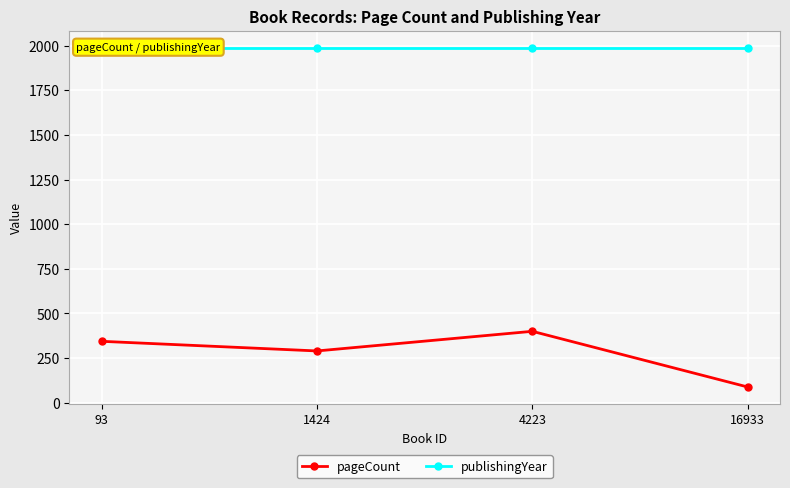

Which series has the largest range (max minus min)?

pageCount